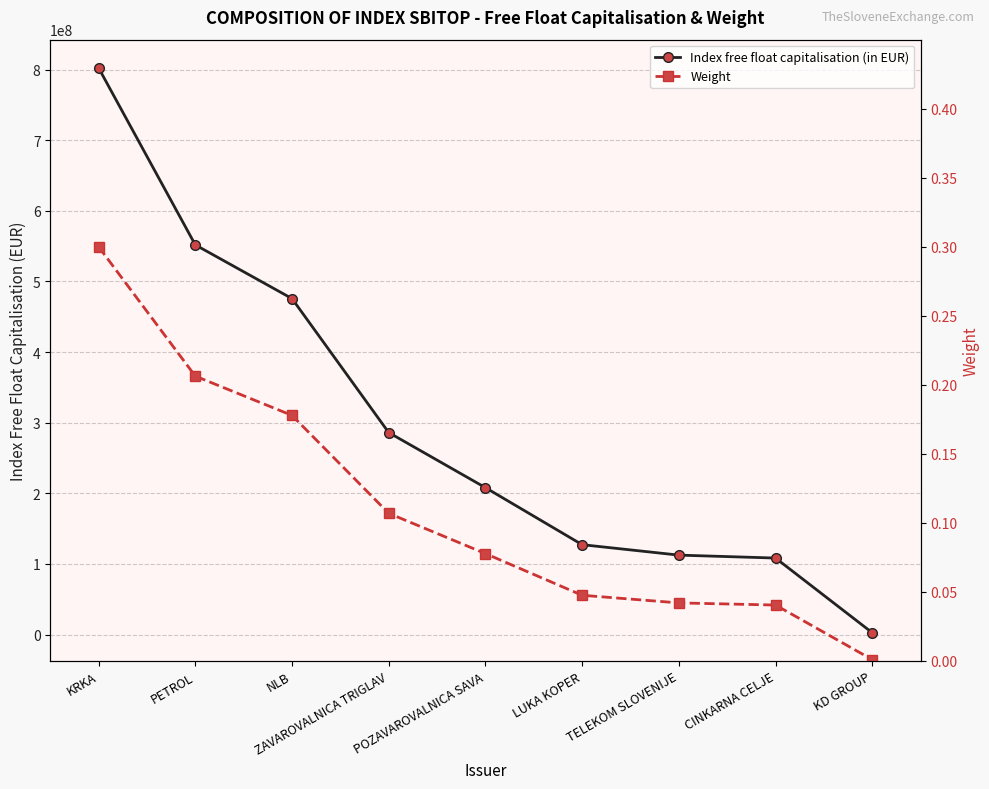

What is the label of the 9th point from the left?

KD GROUP